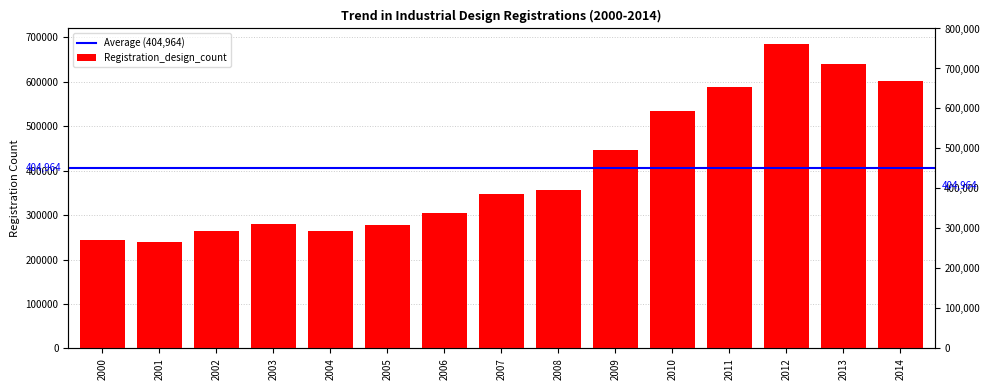

Read the value at 2002, to the nearest 50.

264850